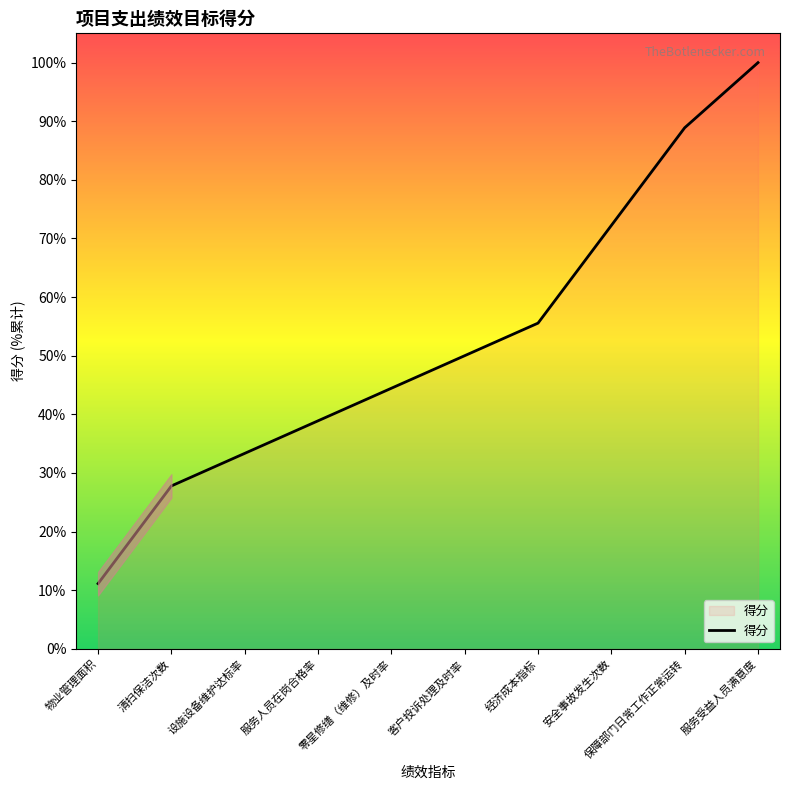

What position from the right is 安全事故发生次数?

3